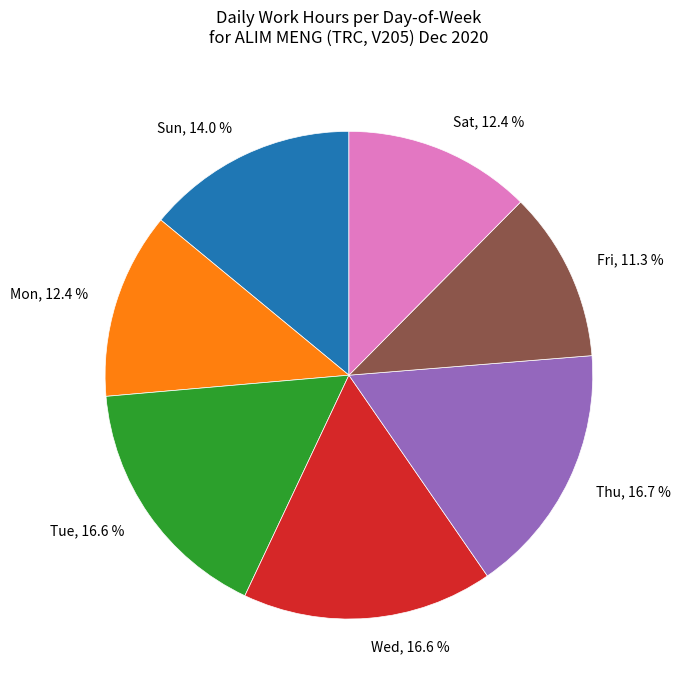

Count the number of slices in the pie.

7